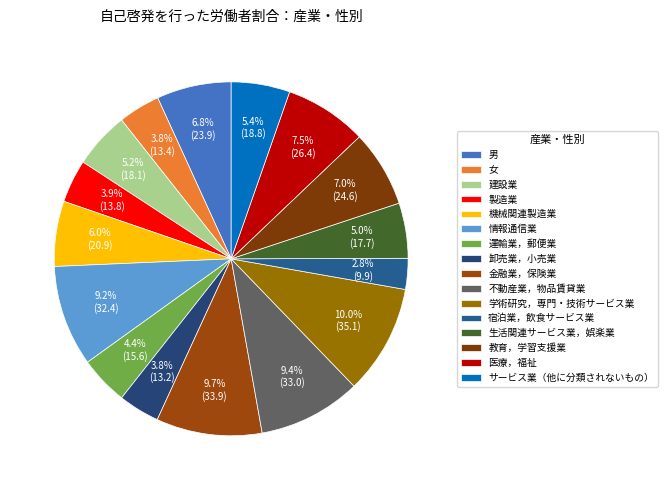

Is there any slice that represents more than half of the pie?

No